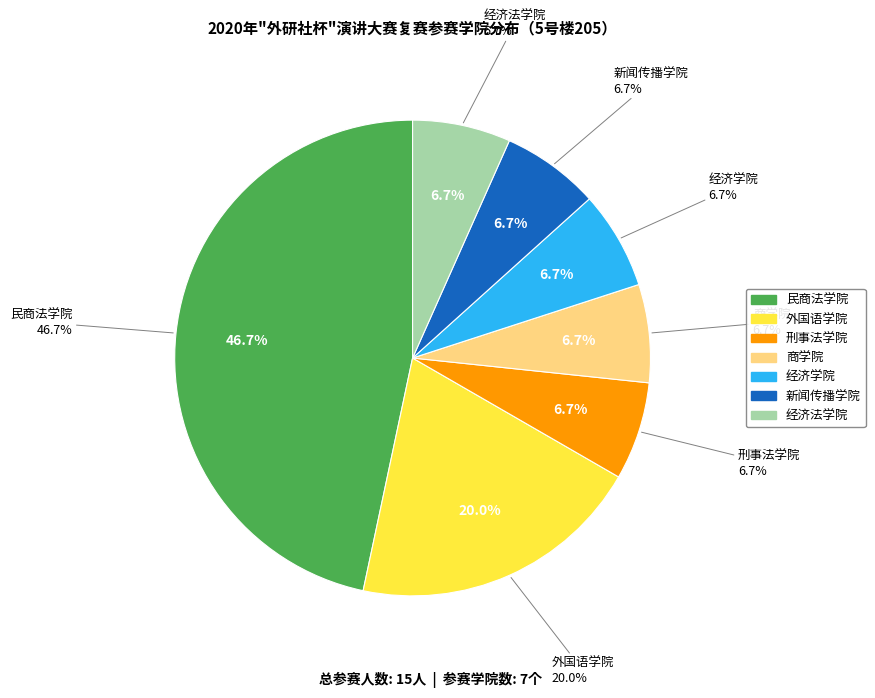

Rank the categories by value from lowest to highest.

刑事法学院, 商学院, 经济学院, 新闻传播学院, 经济法学院, 外国语学院, 民商法学院